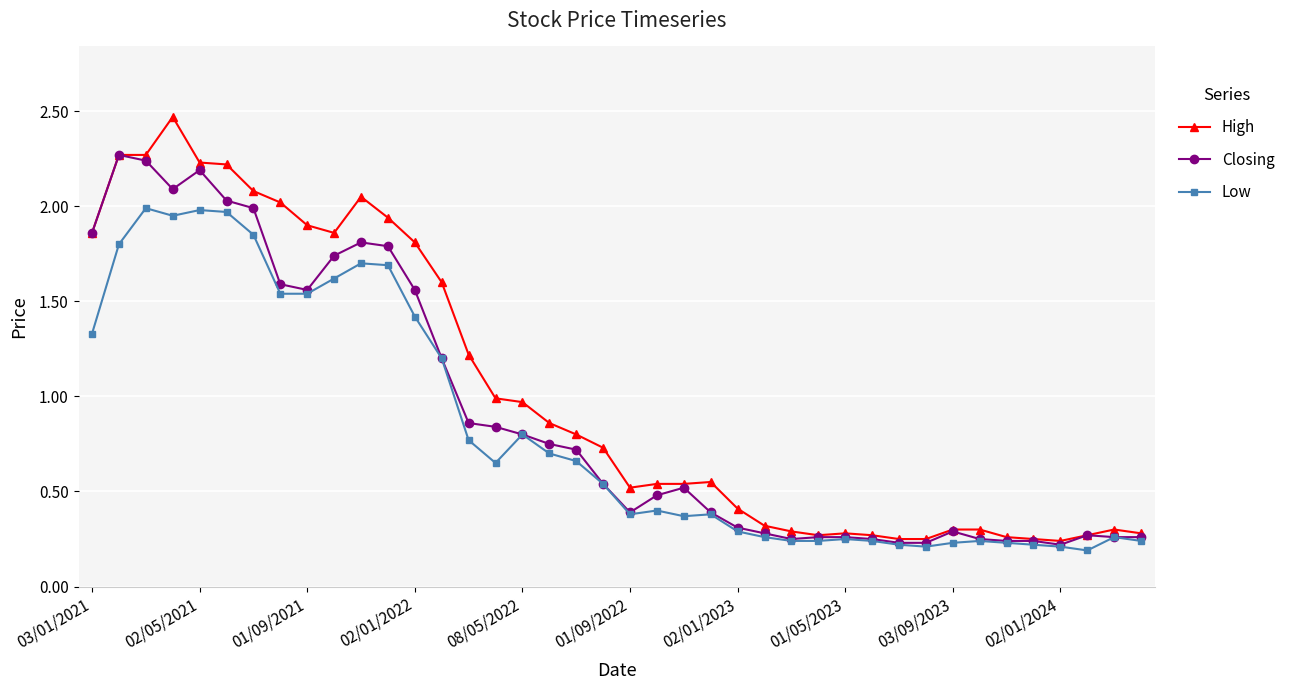

Which series has the largest range (max minus min)?

High